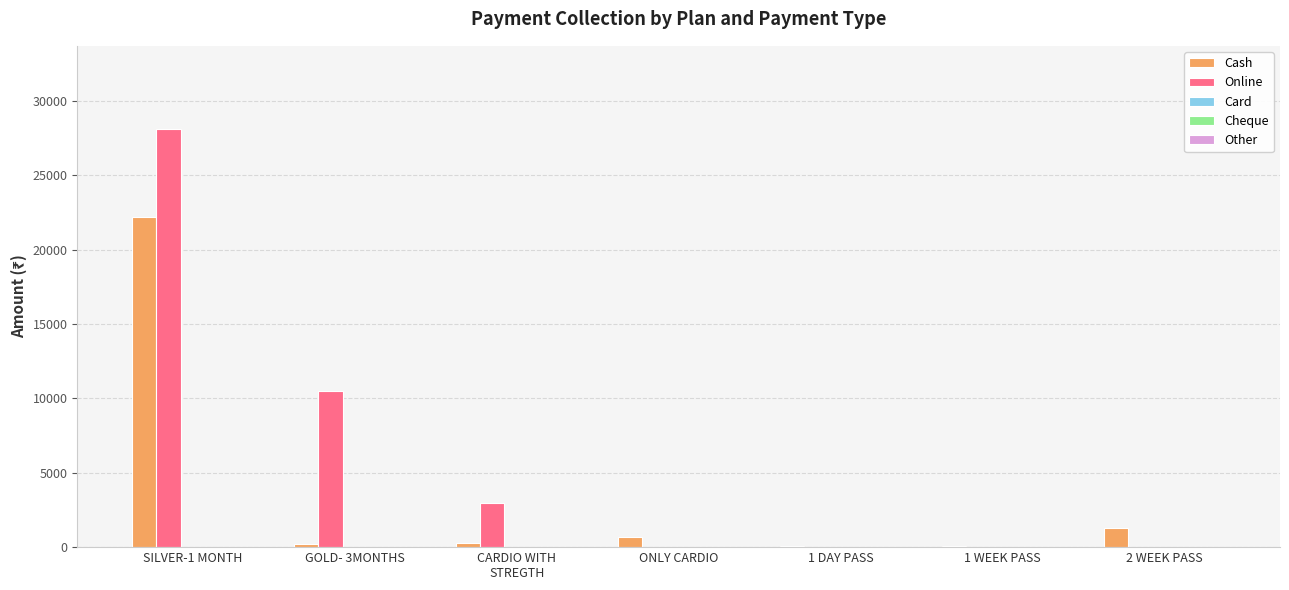

At which category is the sum across all series the highest?

SILVER-1 MONTH